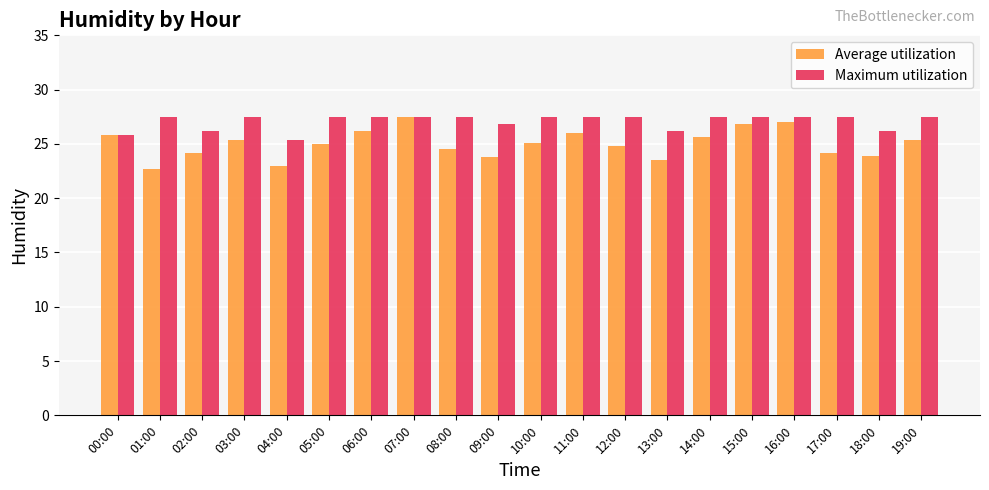

What is the spread (max minus min) of values at 06:00?

1.3